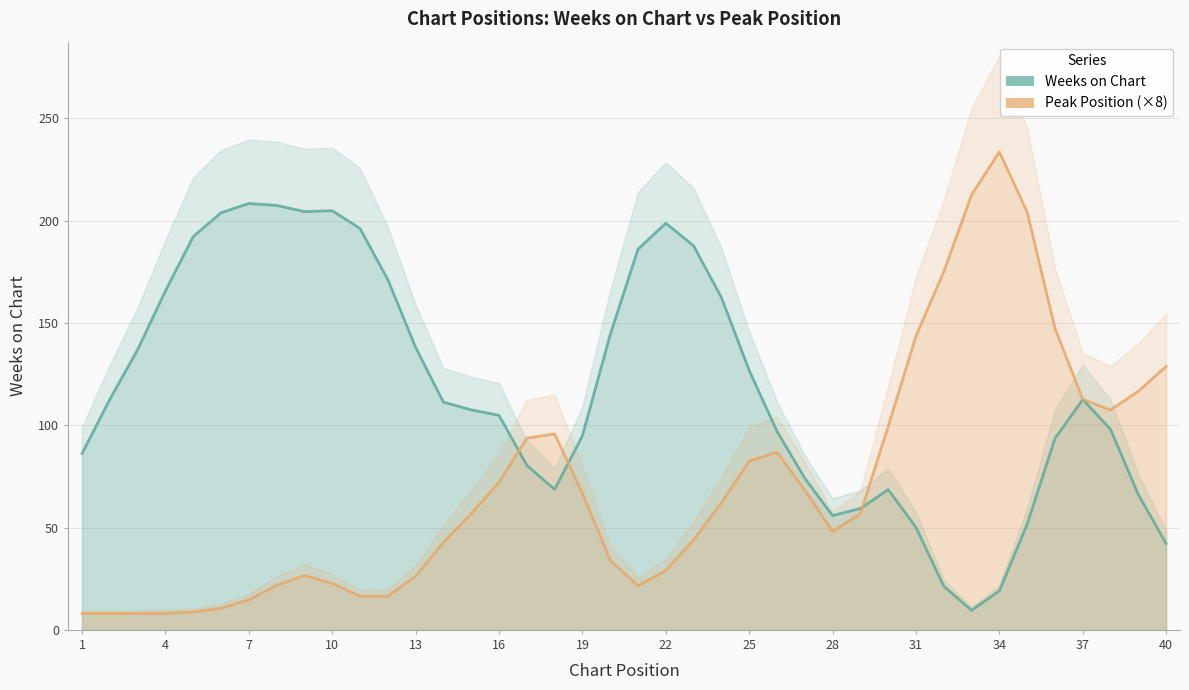

What is the difference between the maximum and minimum values in the Weeks on Chart series?

198.8